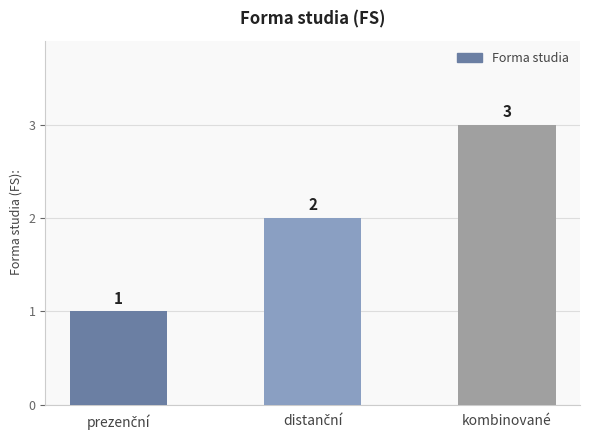

Reading left to right, what are all the values shown in this chart?

1	2	3